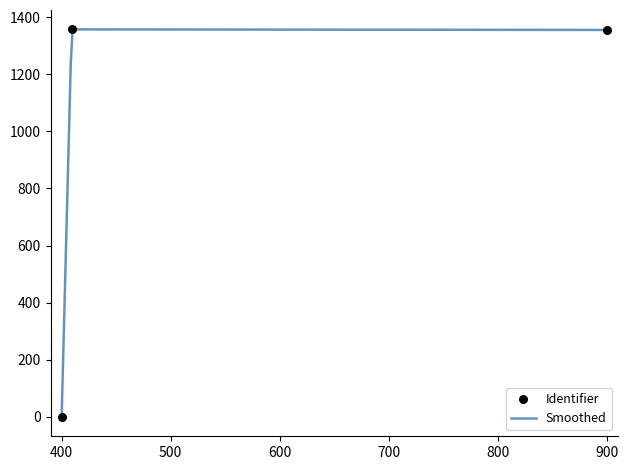

The value of Smoothed at 400 is 0.0. True or false?

True